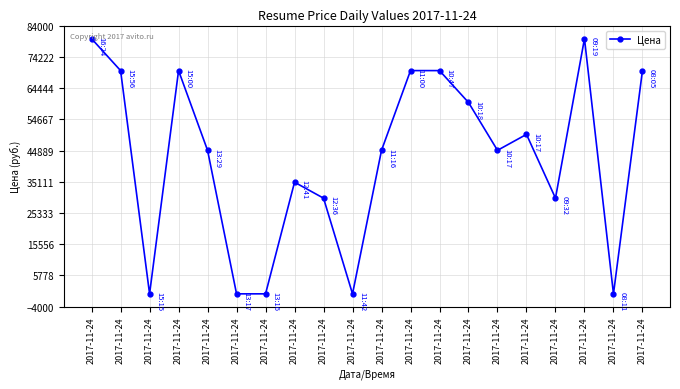

At which category does the data reach its first local valley?

2017-11-24